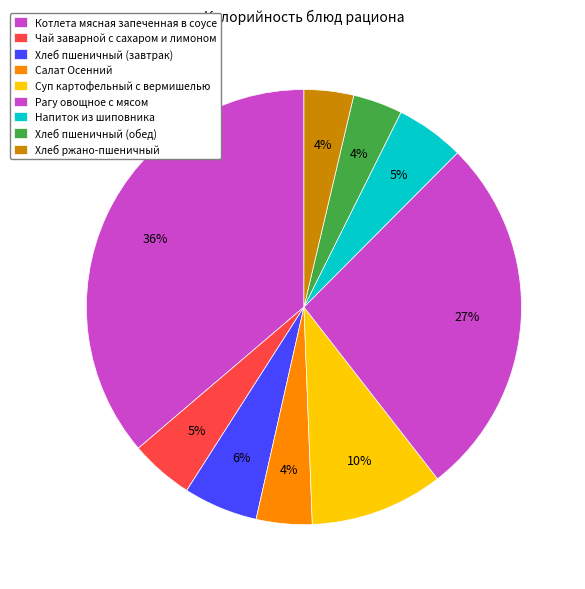

To the nearest percent, what is the combined percentage of Котлета мясная запеченная в соусе and Хлеб пшеничный (обед)?

40%